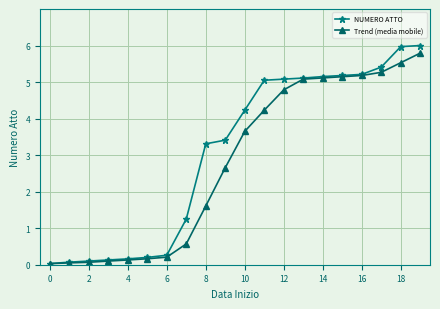

Which series has the widest spread of values?

NUMERO ATTO